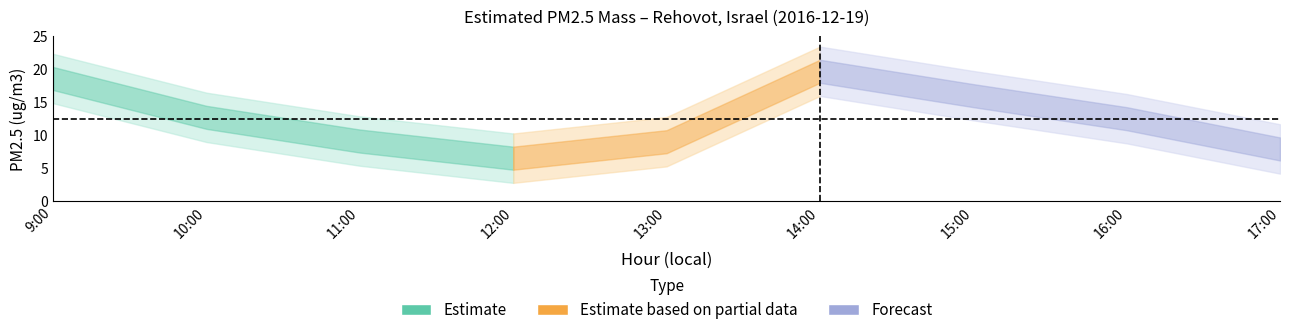

Where is the first local minimum?

12